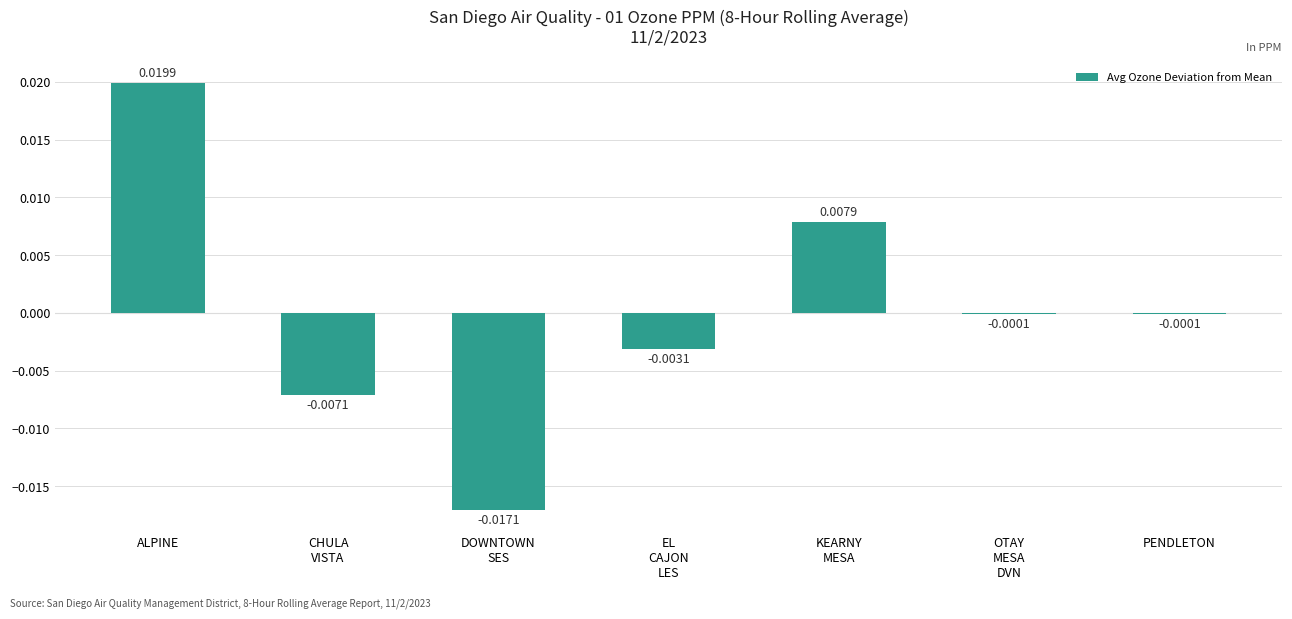

At which label does the data first exceed 0?

ALPINE